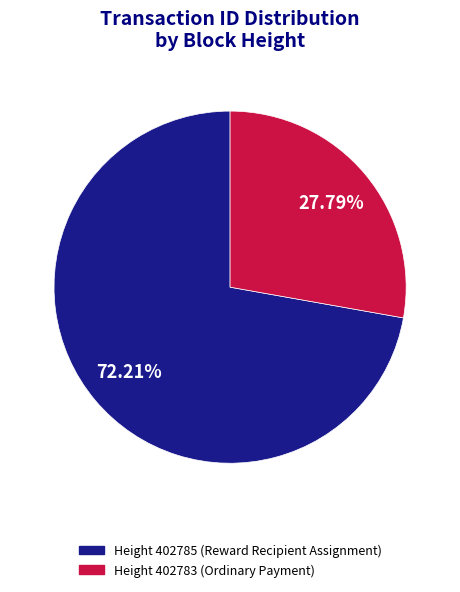

How many slices are in this pie chart?

2